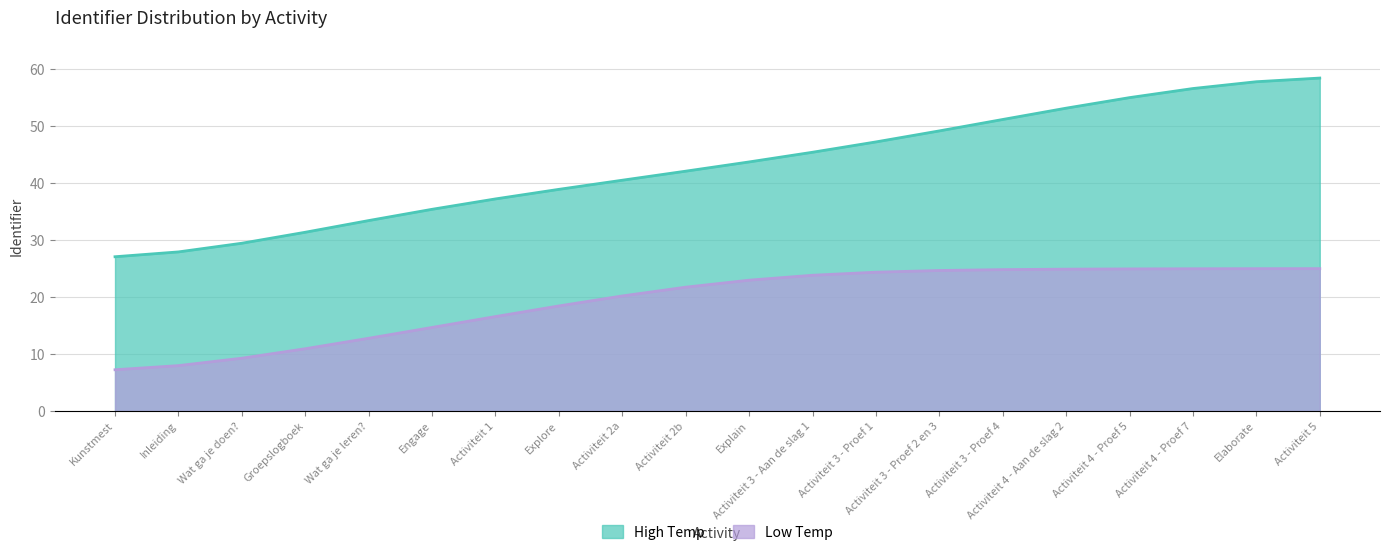

True or false: Low Temp has more than 2 interior local peaks.

False